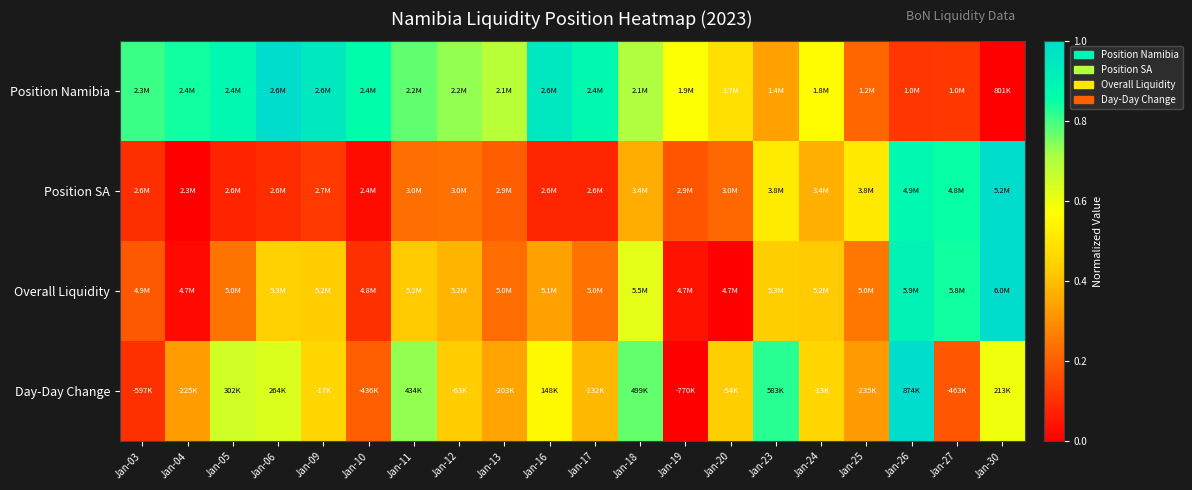

How many series are shown in this chart?

4